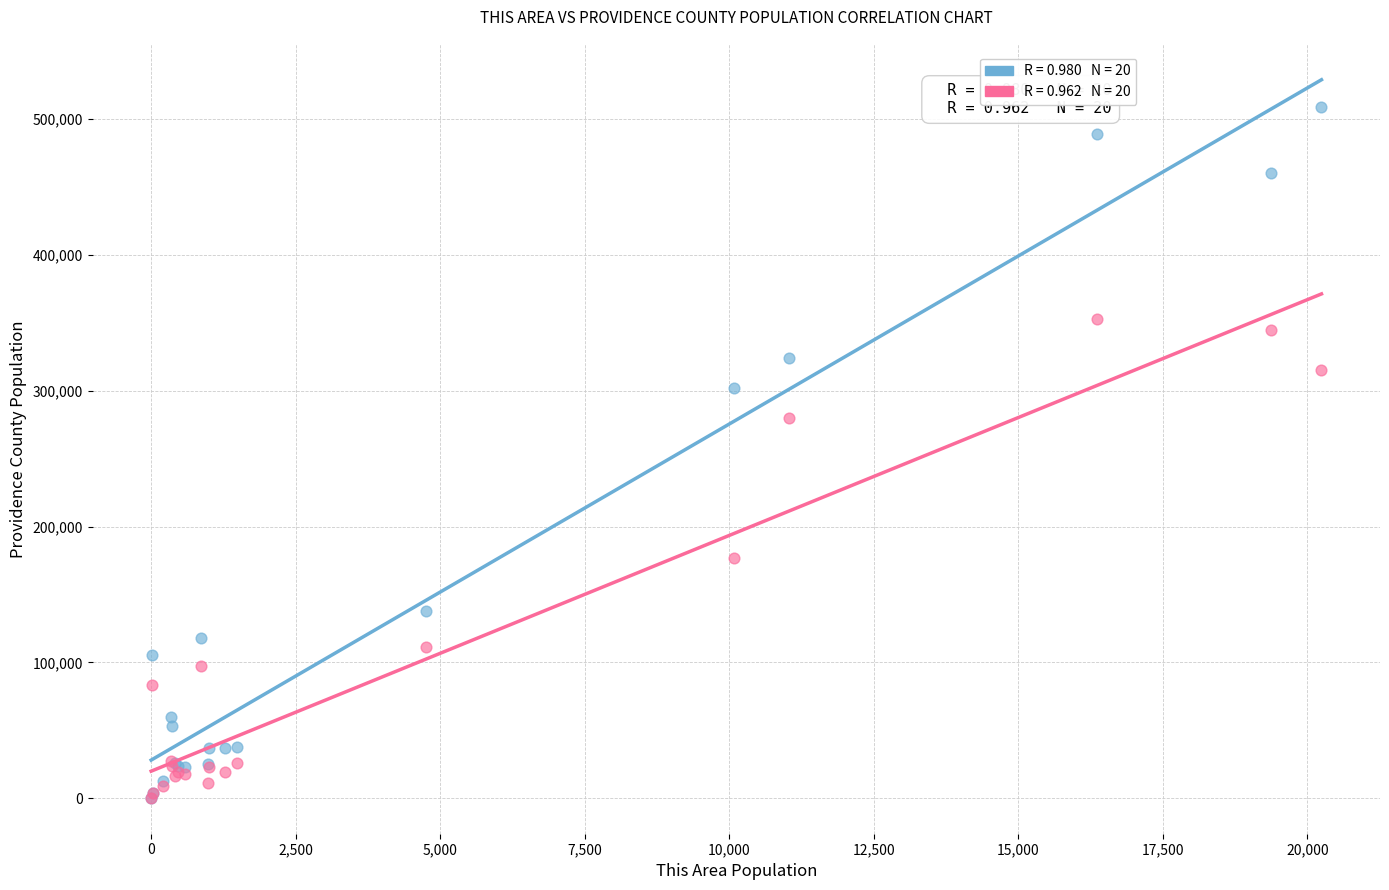

Across all series, what Y value is closest to 254590?

279982.0